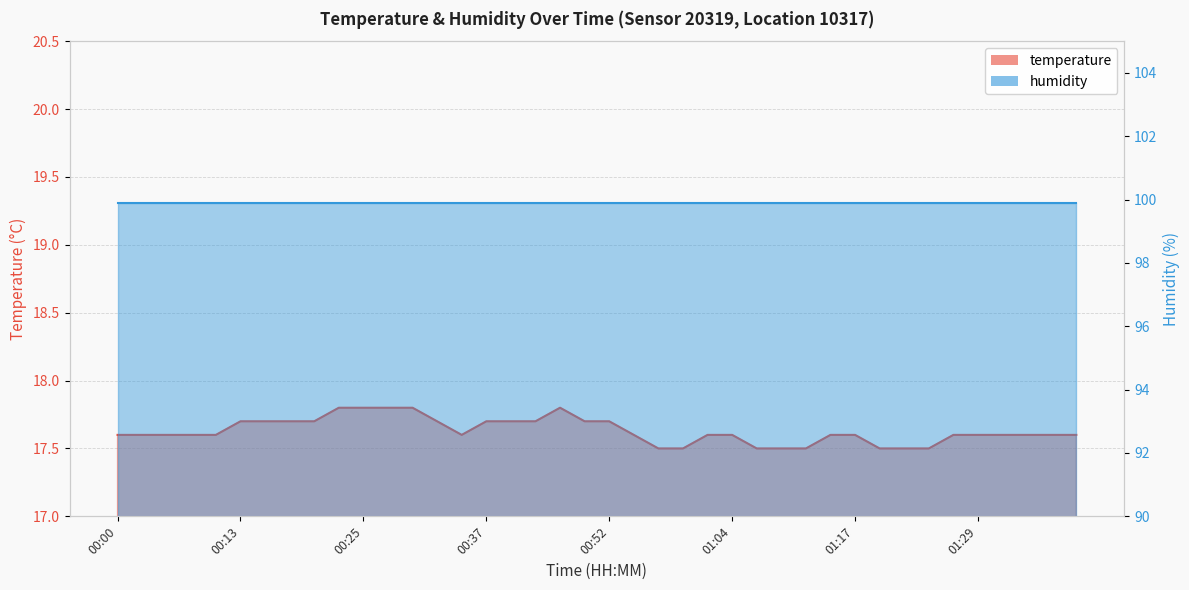

Which has a higher value, 00:47 or 00:03?

00:47